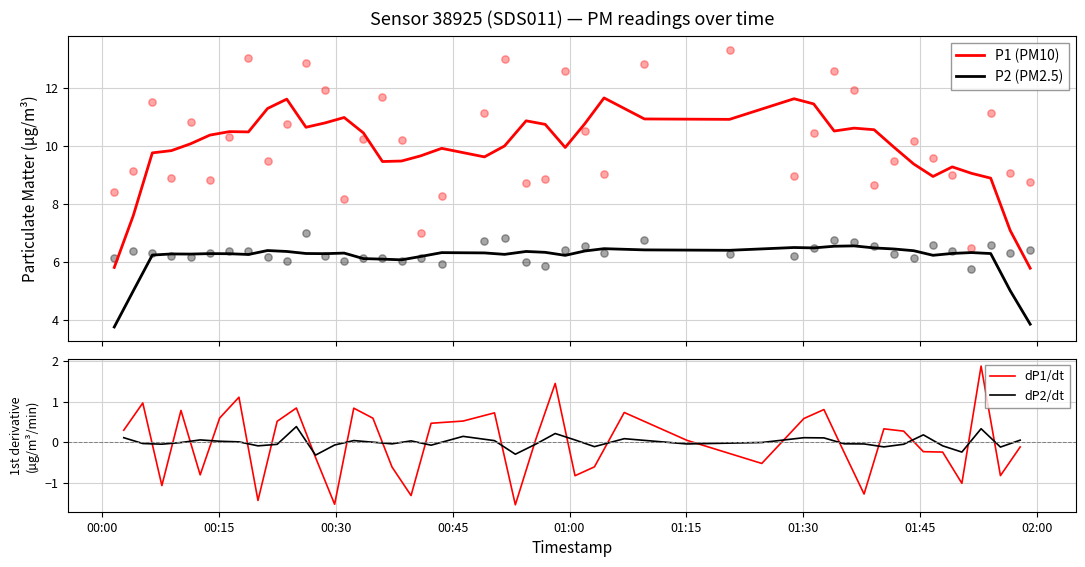

At how many categories does at least one series exceed 6?

40